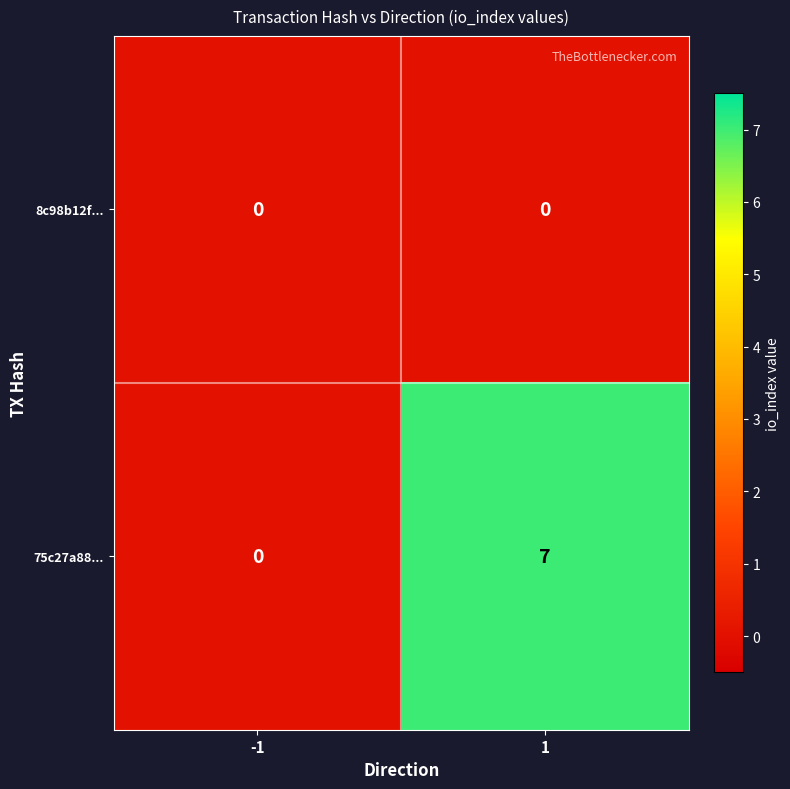

The 75c27a88... series shows 0 at -1. True or false?

True